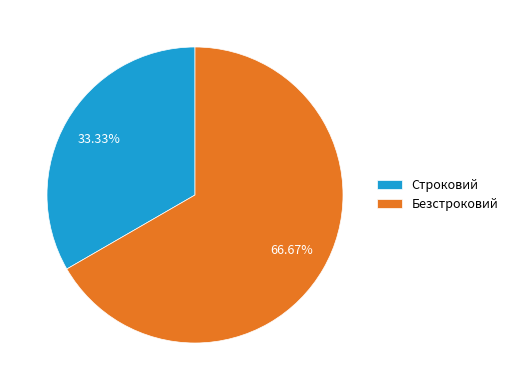

To the nearest percent, what is the average slice percentage?

50%